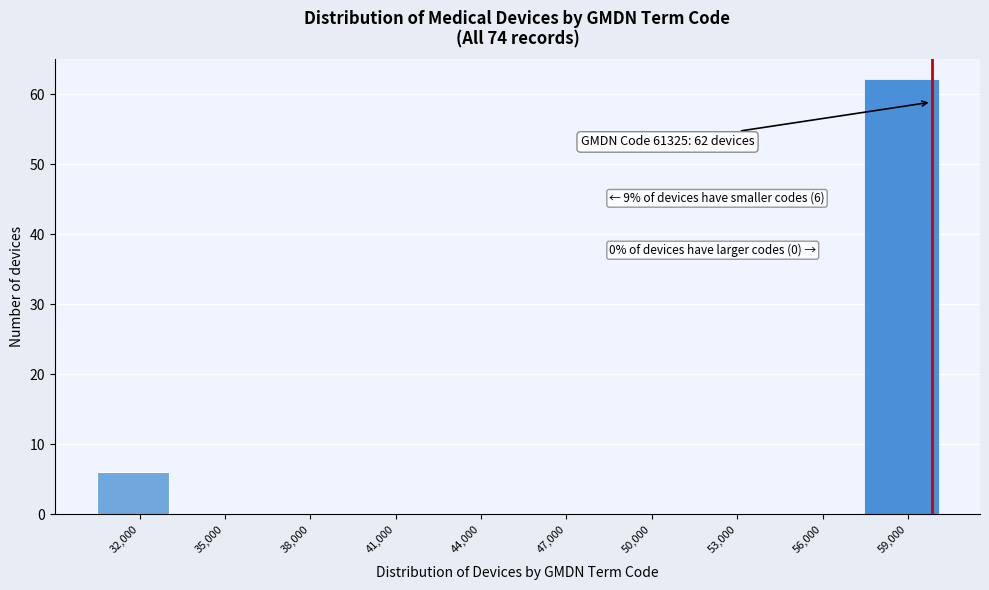

Reading left to right, list all the values displayed in this chart.

32,000=6	35,000=0	38,000=0	41,000=0	44,000=0	47,000=0	50,000=0	53,000=0	56,000=0	59,000=62